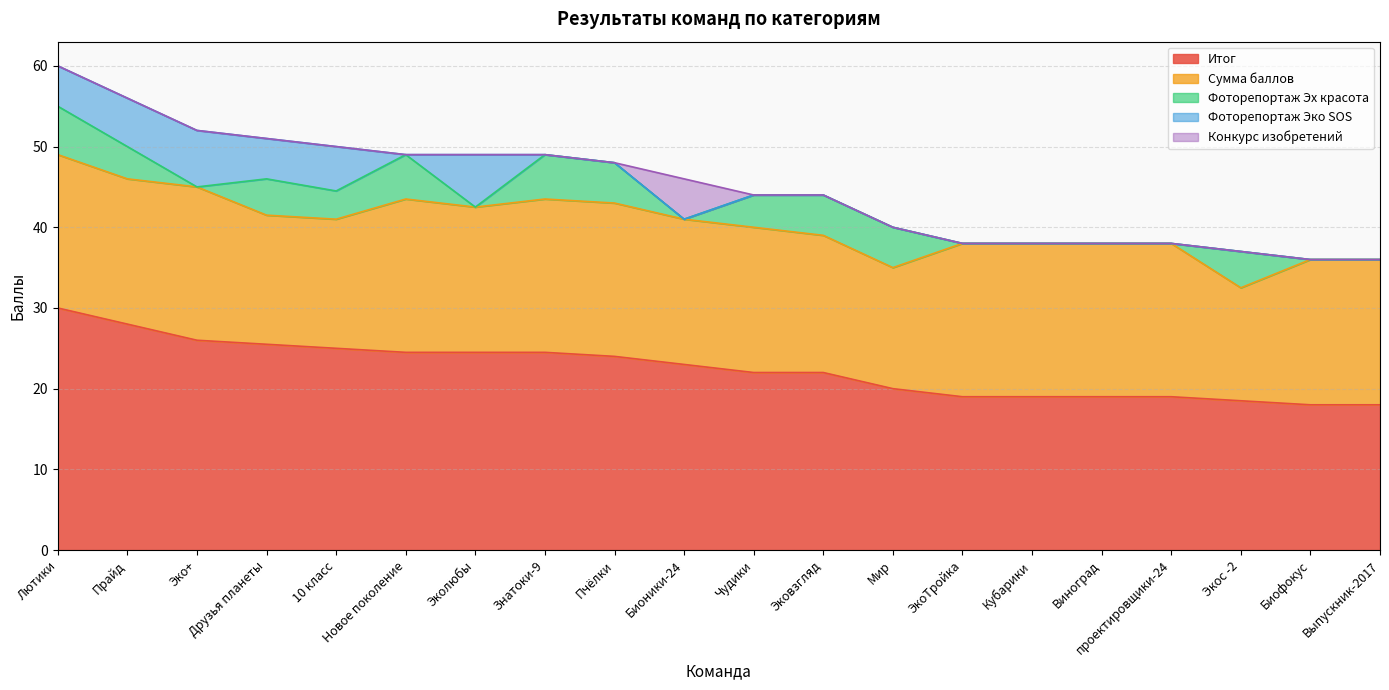

Reading left to right, transcribe all the data shown in this chart.

Итог: Лютики=30.0	Прайд=28.0	Эко+=26.0	Друзья планеты=25.5	10 класс=25.0	Новое поколение=24.5	Эколюбы=24.5	Знатоки-9=24.5	Пчёлки=24.0	Бионики-24=23.0	Чудики=22.0	Эковзгляд=22.0	Мир=20.0	ЭкоТройка=19.0	Кубарики=19.0	Виноград=19.0	проектировщики-24=19.0	Экос -2=18.5	Биофокус=18.0	Выпускник-2017=18.0
Сумма баллов: Лютики=19.0	Прайд=18.0	Эко+=19.0	Друзья планеты=16.0	10 класс=16.0	Новое поколение=19.0	Эколюбы=18.0	Знатоки-9=19.0	Пчёлки=19.0	Бионики-24=18.0	Чудики=18.0	Эковзгляд=17.0	Мир=15.0	ЭкоТройка=19.0	Кубарики=19.0	Виноград=19.0	проектировщики-24=19.0	Экос -2=14.0	Биофокус=18.0	Выпускник-2017=18.0
Фоторепортаж Эх красота: Лютики=6.0	Прайд=4.0	Эко+=0.0	Друзья планеты=4.5	10 класс=3.5	Новое поколение=5.5	Эколюбы=0.0	Знатоки-9=5.5	Пчёлки=5.0	Бионики-24=0.0	Чудики=4.0	Эковзгляд=5.0	Мир=5.0	ЭкоТройка=0.0	Кубарики=0.0	Виноград=0.0	проектировщики-24=0.0	Экос -2=4.5	Биофокус=0.0	Выпускник-2017=0.0
Фоторепортаж Эко SOS: Лютики=5.0	Прайд=6.0	Эко+=7.0	Друзья планеты=5.0	10 класс=5.5	Новое поколение=0.0	Эколюбы=6.5	Знатоки-9=0.0	Пчёлки=0.0	Бионики-24=0.0	Чудики=0.0	Эковзгляд=0.0	Мир=0.0	ЭкоТройка=0.0	Кубарики=0.0	Виноград=0.0	проектировщики-24=0.0	Экос -2=0.0	Биофокус=0.0	Выпускник-2017=0.0
Конкурс изобретений: Лютики=0.0	Прайд=0.0	Эко+=0.0	Друзья планеты=0.0	10 класс=0.0	Новое поколение=0.0	Эколюбы=0.0	Знатоки-9=0.0	Пчёлки=0.0	Бионики-24=5.0	Чудики=0.0	Эковзгляд=0.0	Мир=0.0	ЭкоТройка=0.0	Кубарики=0.0	Виноград=0.0	проектировщики-24=0.0	Экос -2=0.0	Биофокус=0.0	Выпускник-2017=0.0